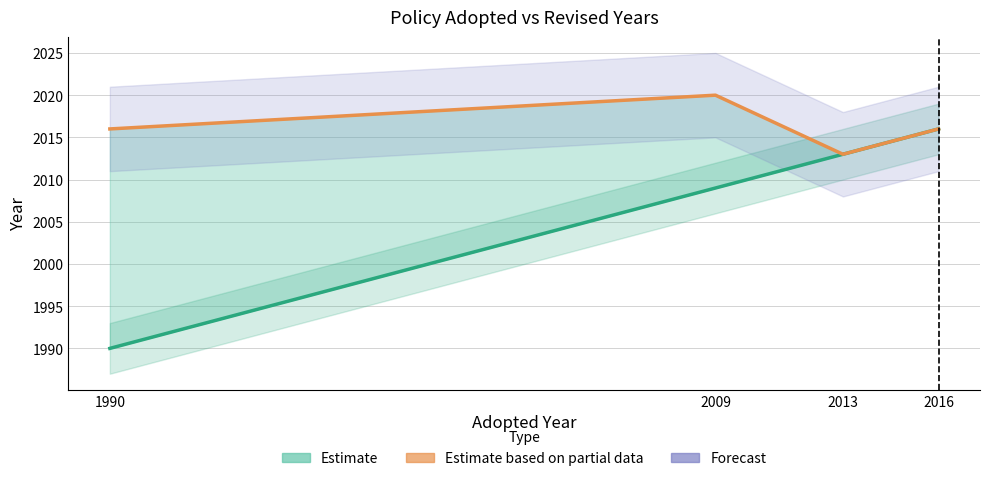

True or false: Revised has a value of 2016 at 1990.

True